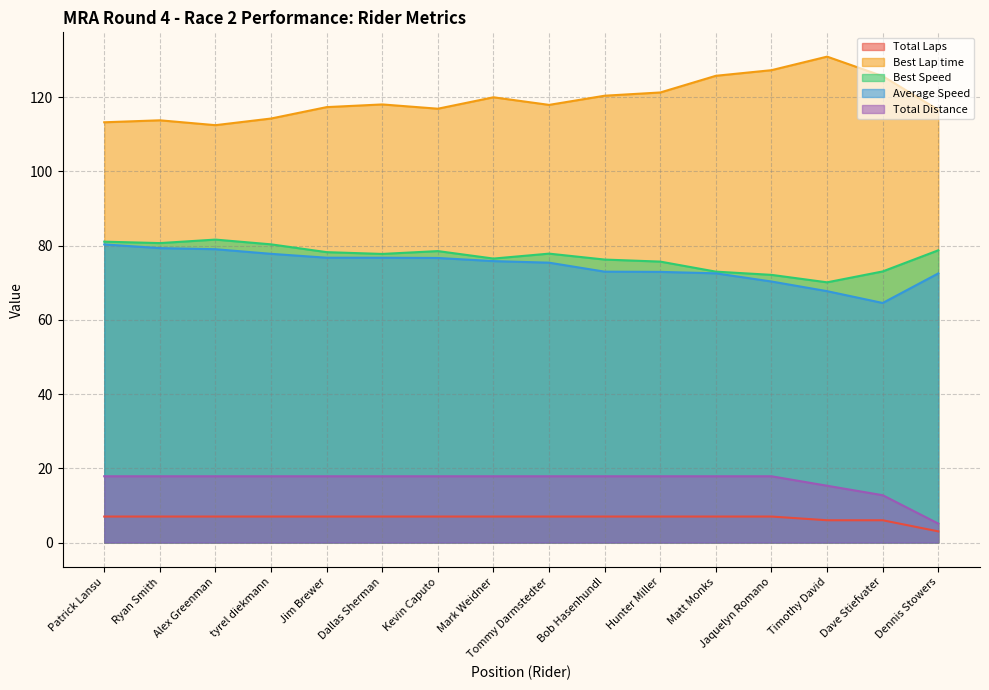

Which series has the largest total across all categories?

Best Lap time